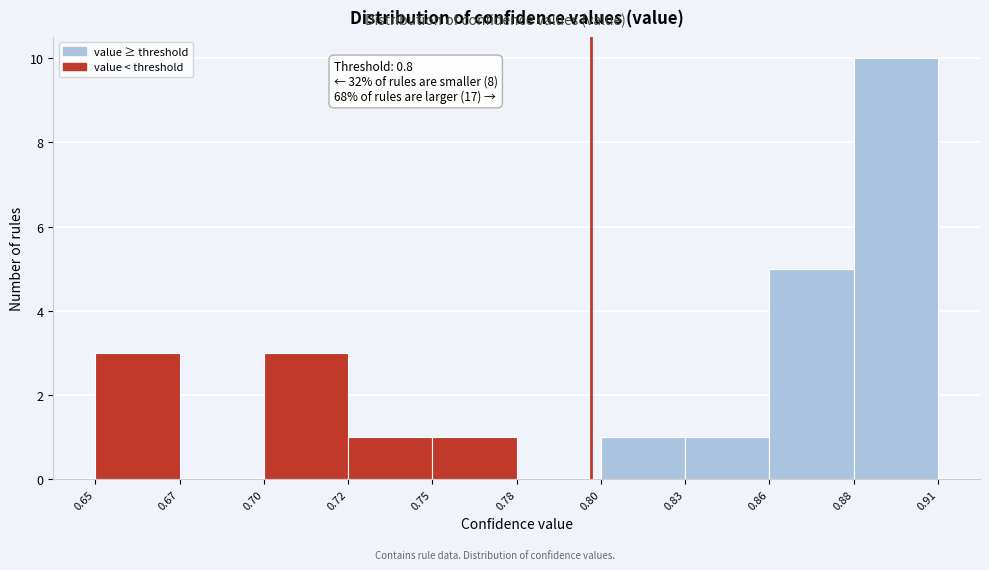

Reading left to right, what are all the values shown in this chart?

0.65=3	0.67=0	0.70=3	0.72=1	0.75=1	0.78=0	0.80=1	0.83=1	0.86=5	0.88=10